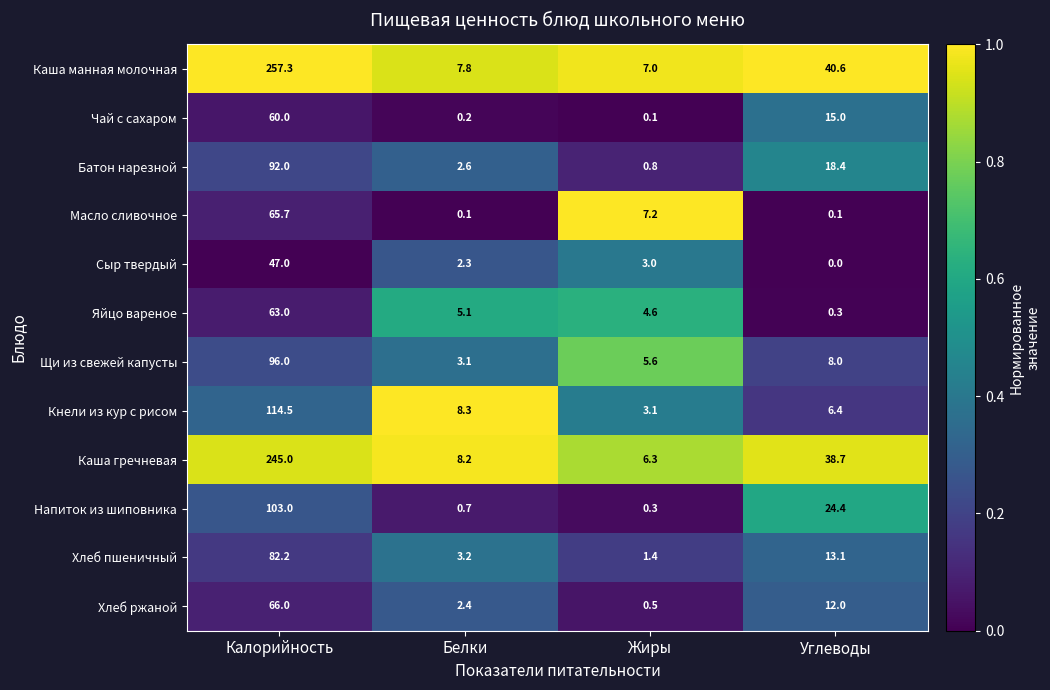

Read the Кнели из кур с рисом value at Углеводы.

6.4